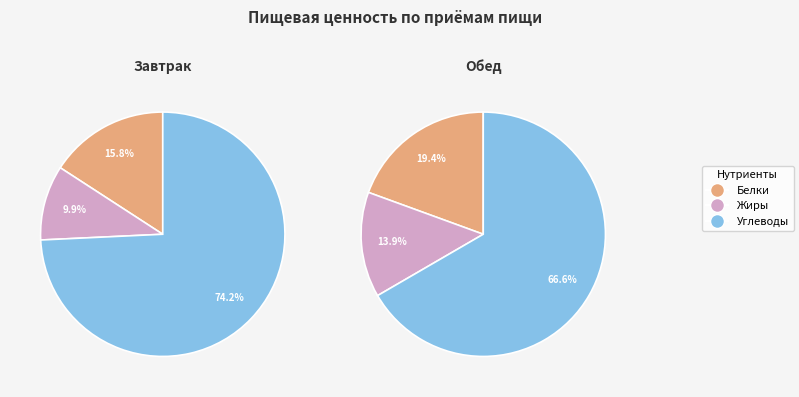

To the nearest percent, what is the combined percentage of Обед and Завтрак?

100%